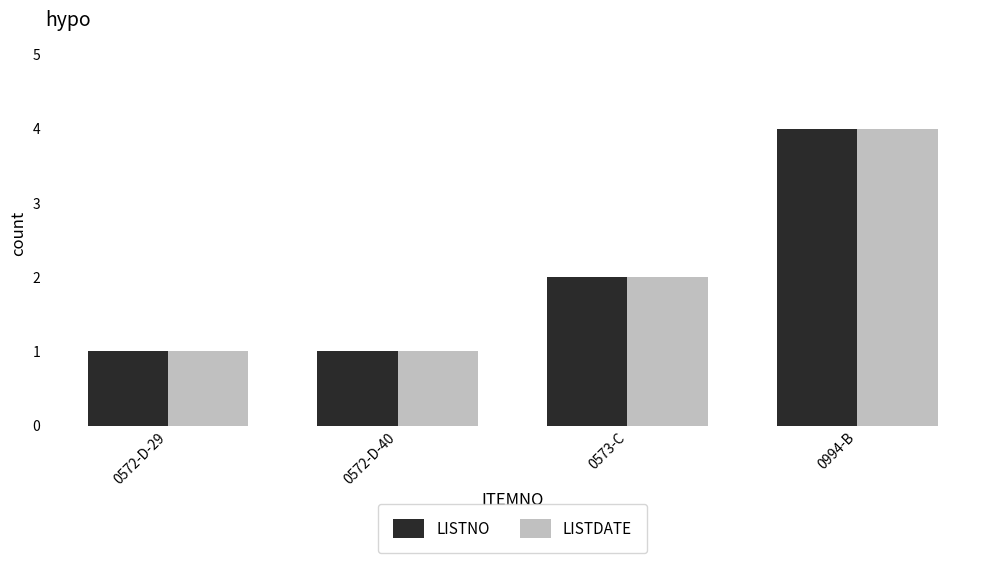

What is the smallest value displayed?

1